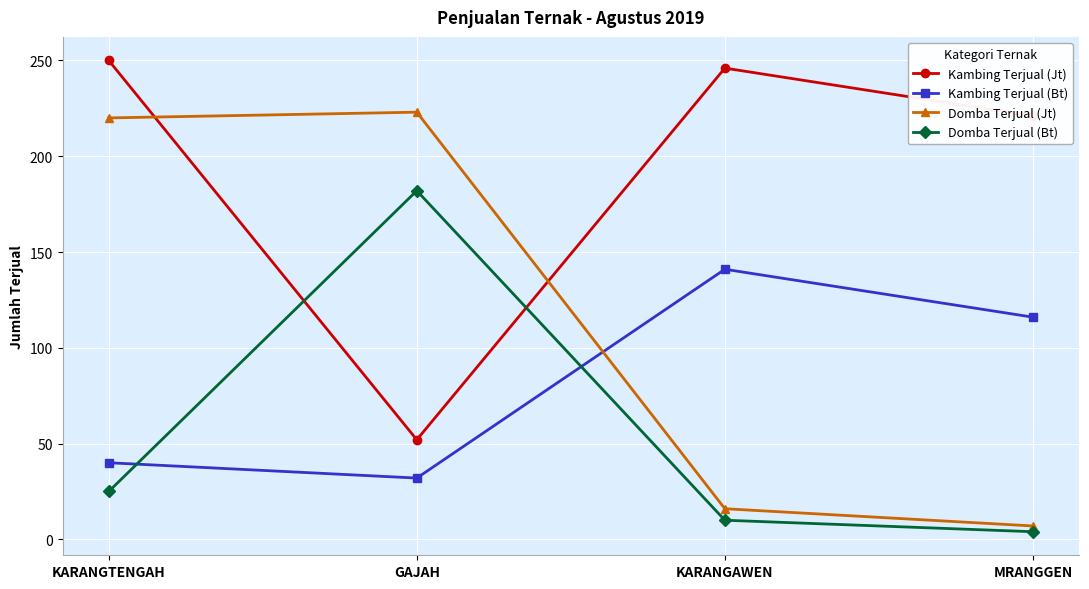

True or false: Kambing Terjual (Bt) and Kambing Terjual (Jt) intersect in this chart.

False